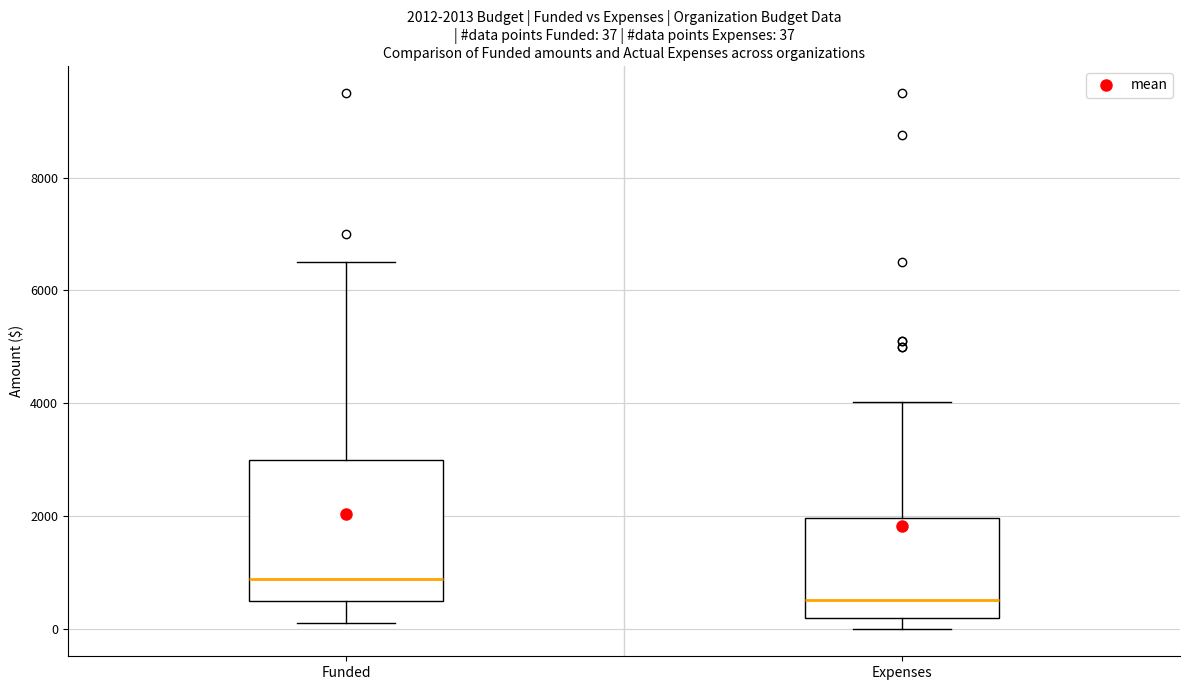

Comparing the boxes themselves (not the whiskers), which one is the tallest?

Funded